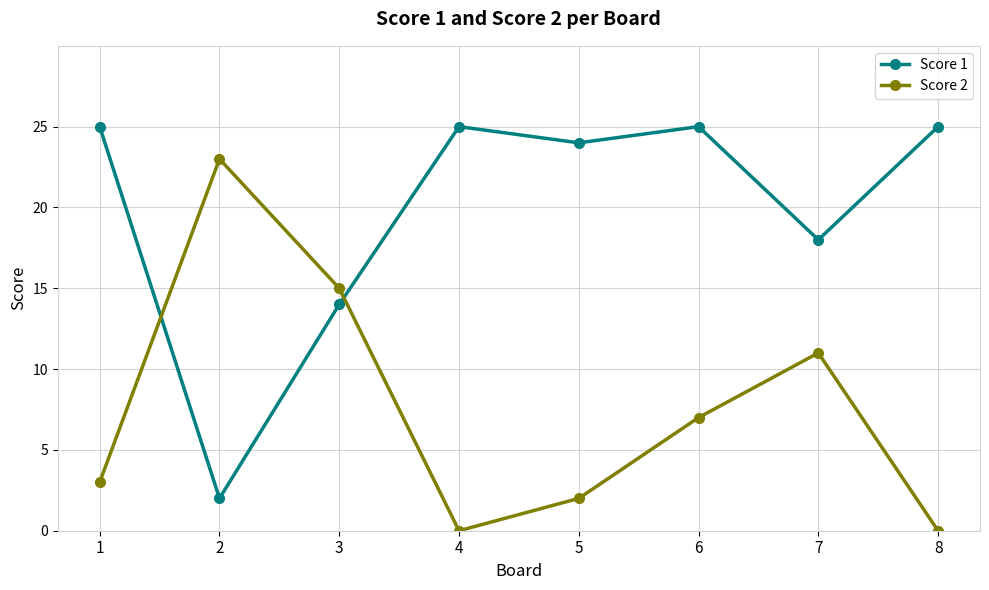

List the series in order of their overall mean, lowest first.

Score 2, Score 1